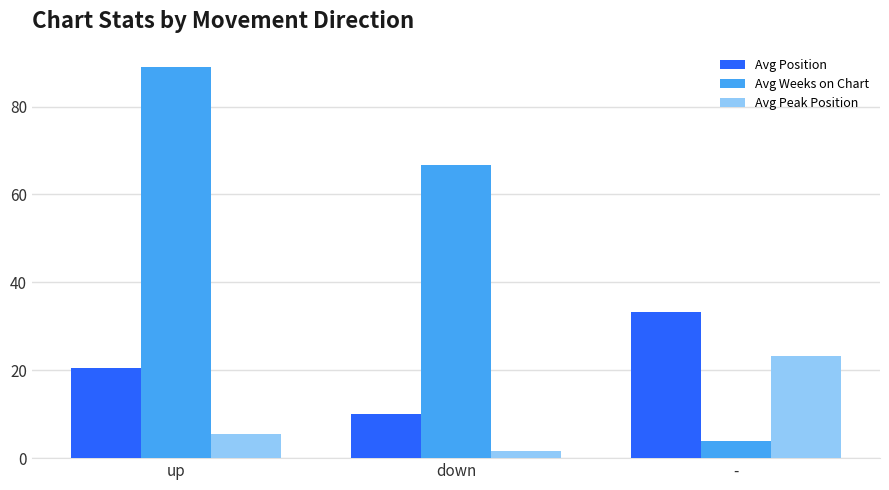

How many distinct data groups are displayed?

3